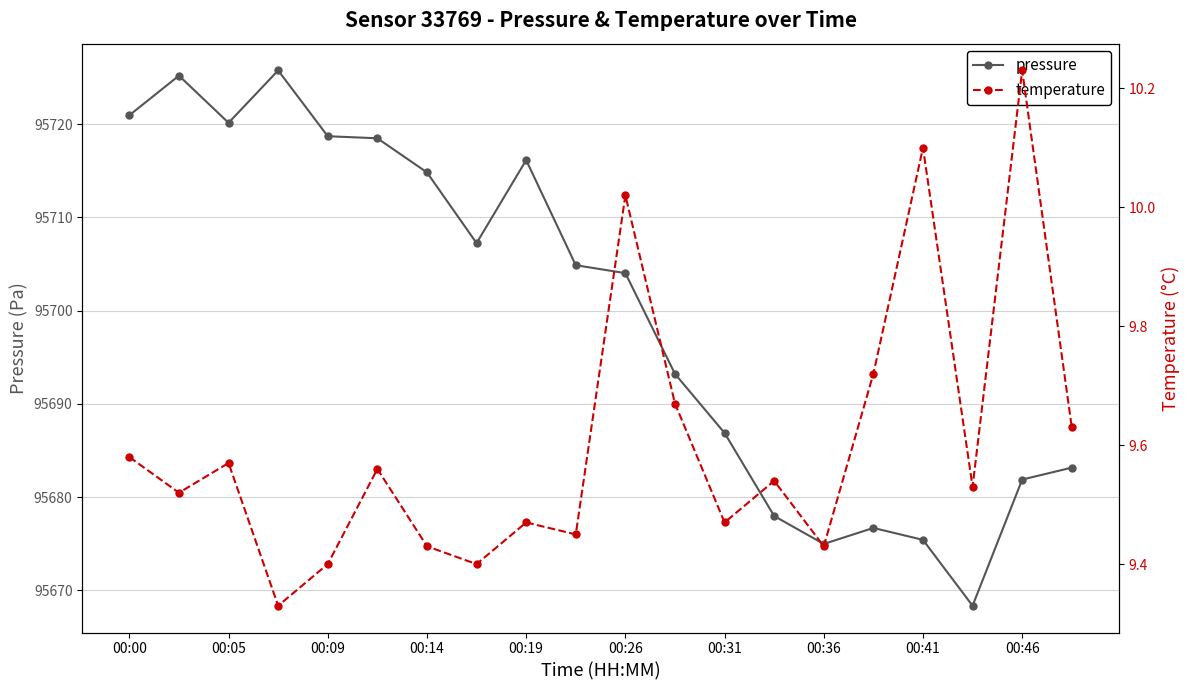

At which category does pressure reach its first local valley?

00:05